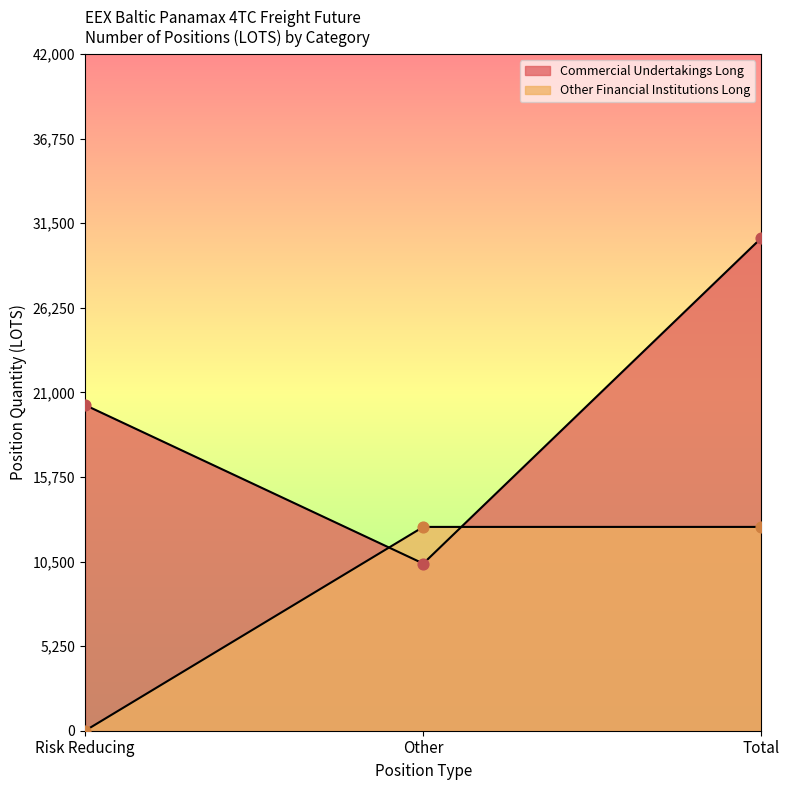

Which series has the largest Y range (max minus min)?

Commercial Undertakings Long